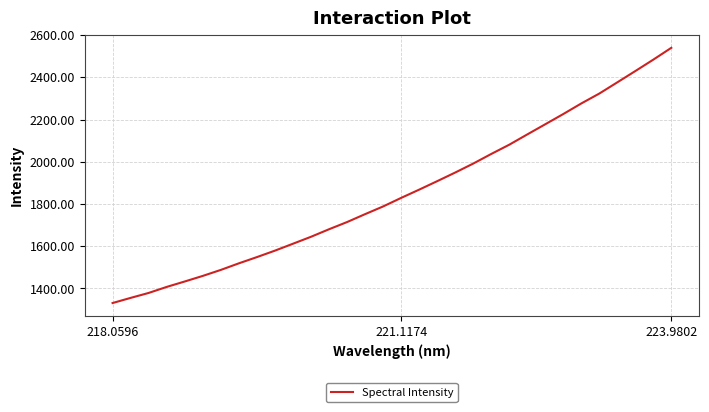

What is the maximum value shown in the chart?

2540.2